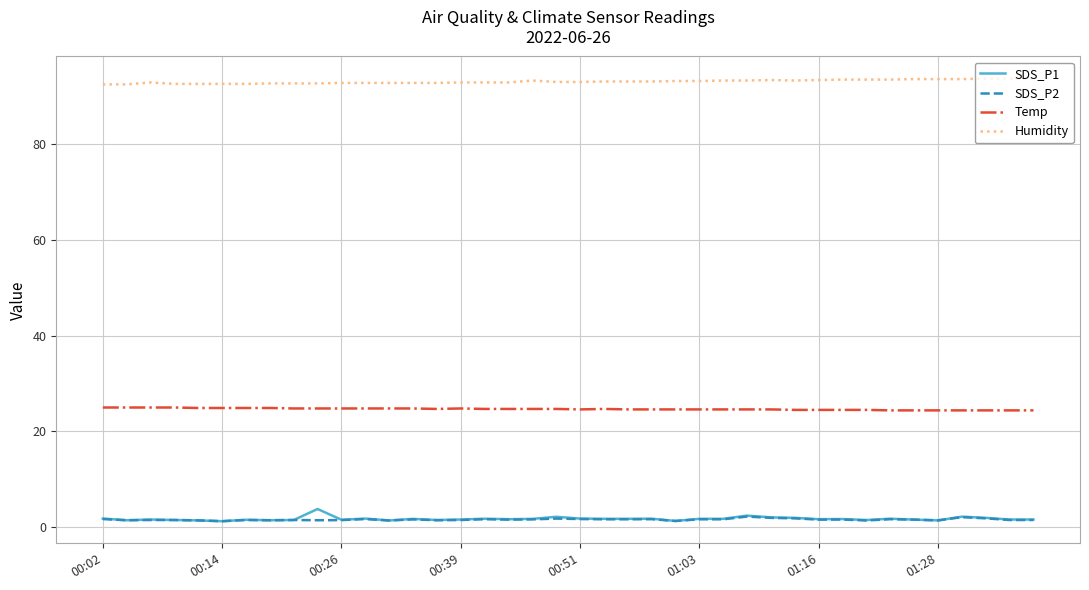

What is the minimum value for Temp?

24.4